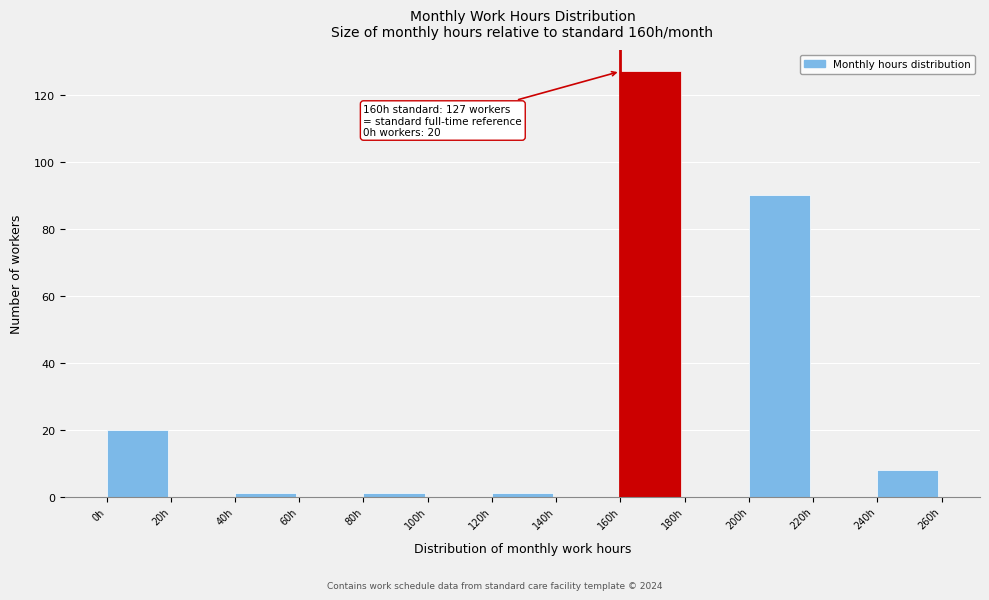

Over which range of the x-axis is the bar tallest?

160 to 180